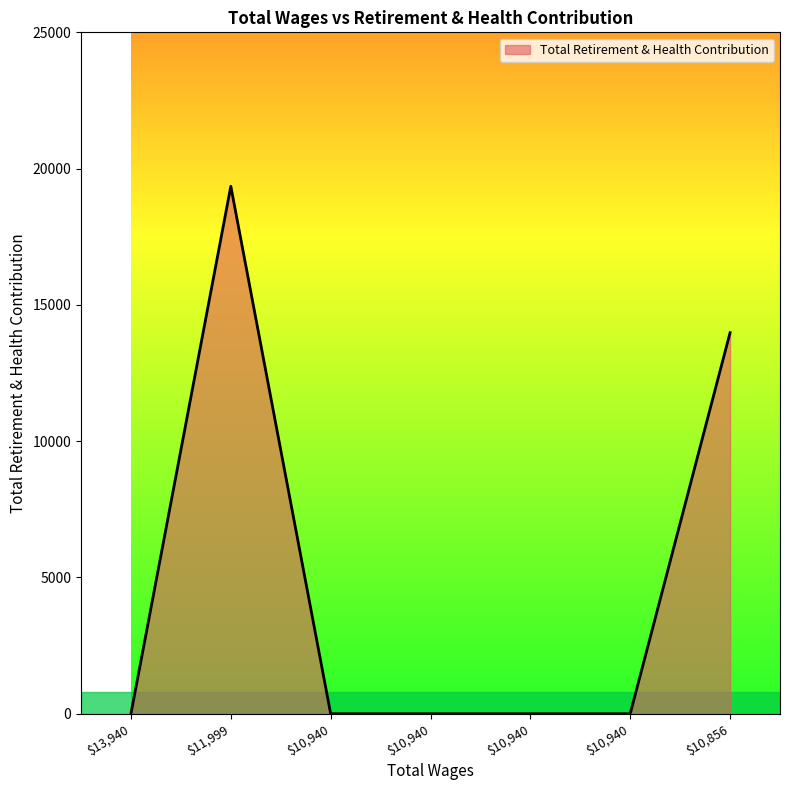

What is the sum of all values?

33332